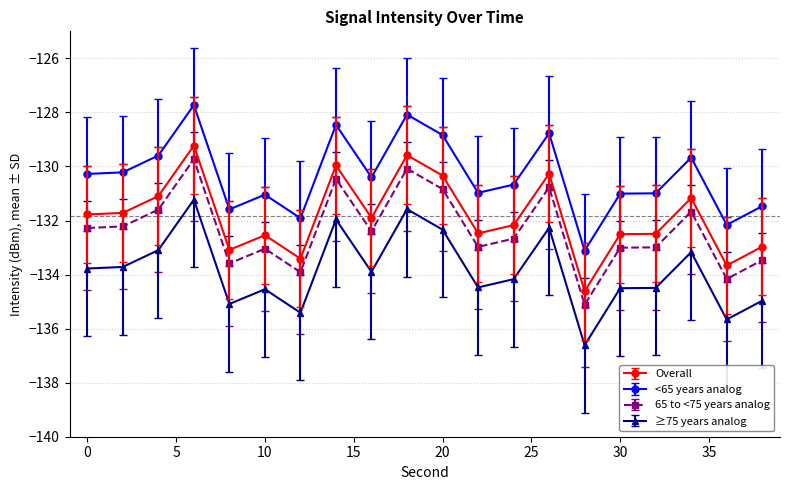

True or false: <65 years analog and Overall cross at least once.

False